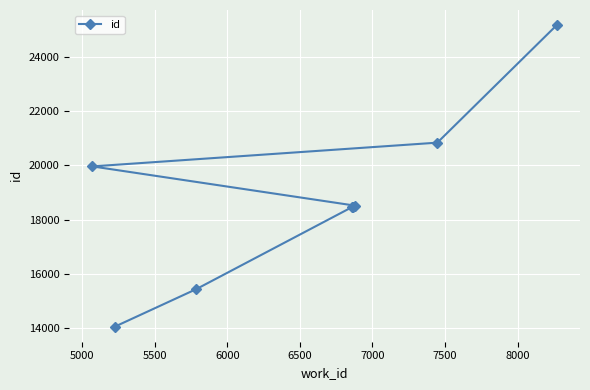

How many lines are shown in the chart?

1